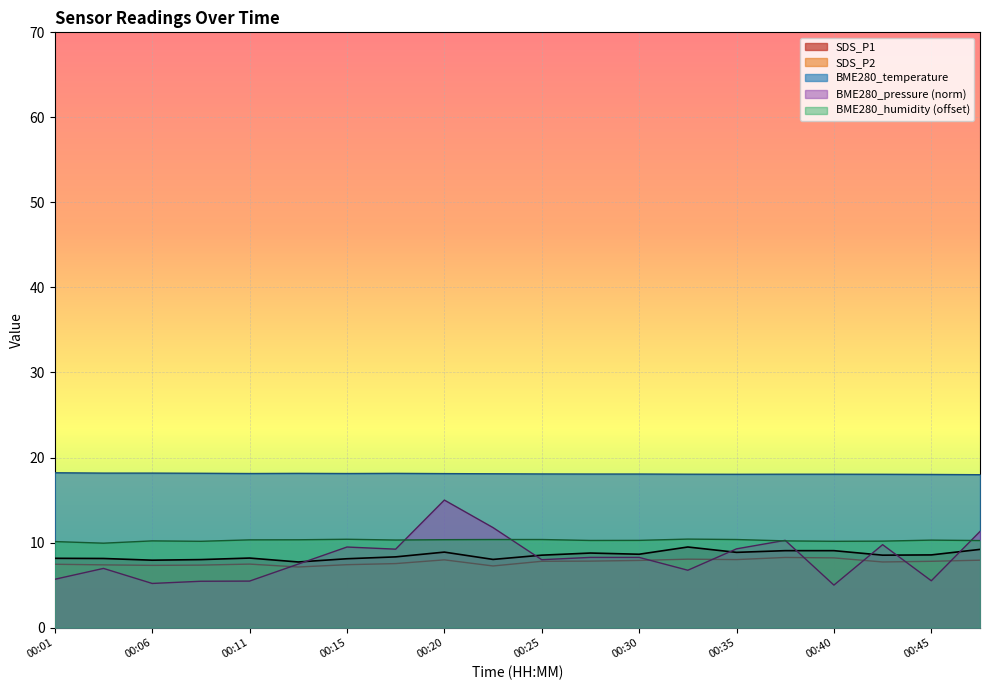

At 00:15, list the series in order from largest to smallest.

BME280_temperature, BME280_humidity (offset), BME280_pressure (norm), SDS_P1, SDS_P2